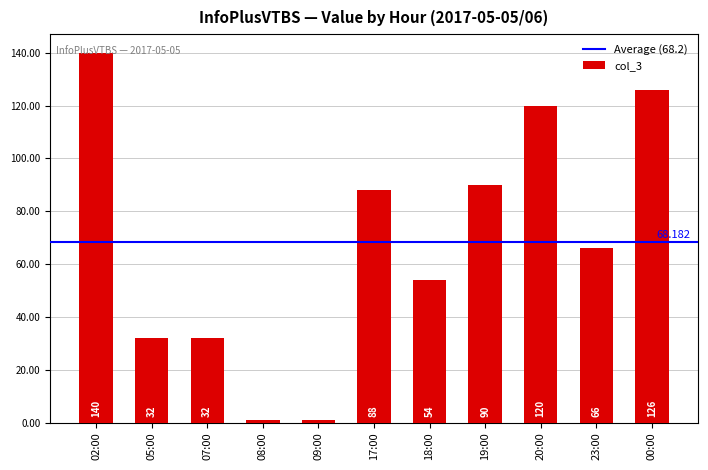

How many categories are shown in the chart?

11